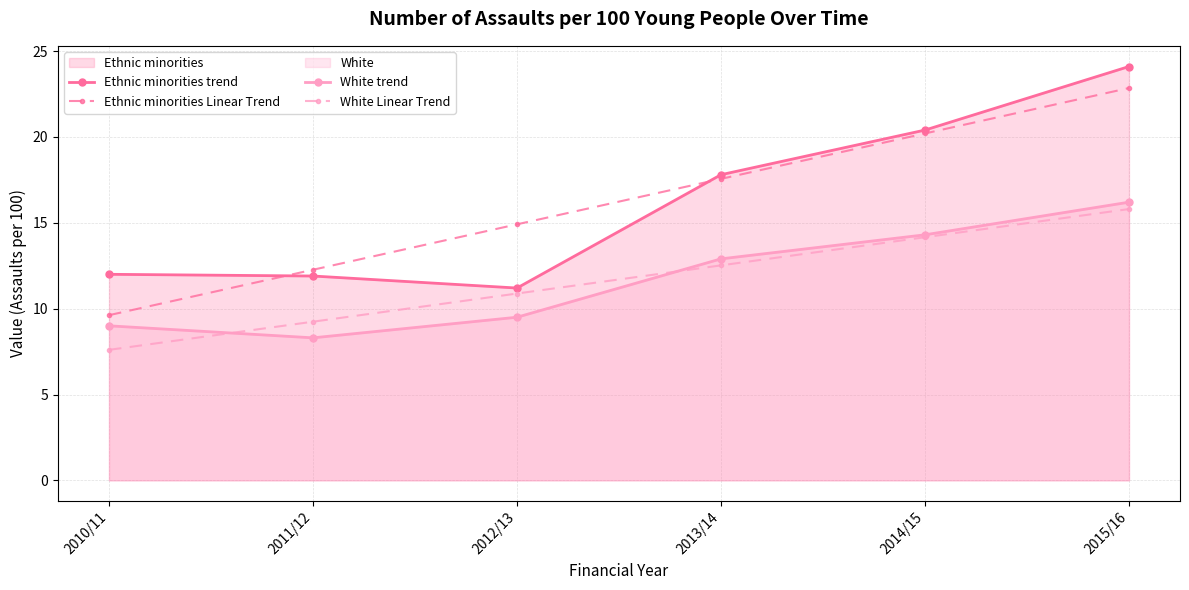

At which category does Ethnic minorities trend reach its first local valley?

2012/13